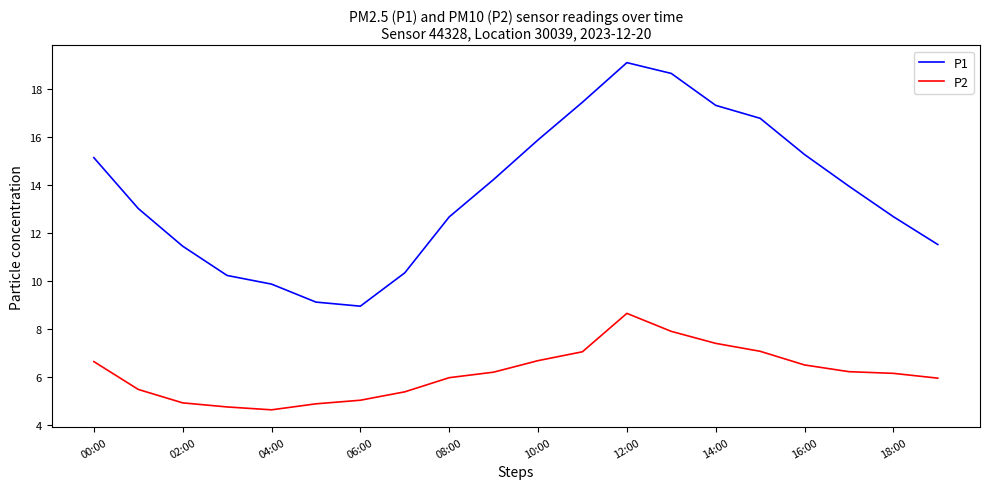

Count the number of categories in the chart.

20